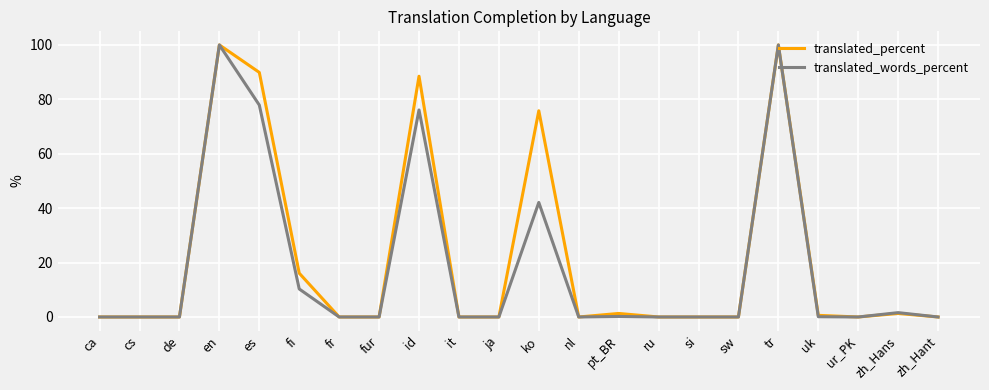

True or false: translated_percent has a value of 40.9 at tr.

False